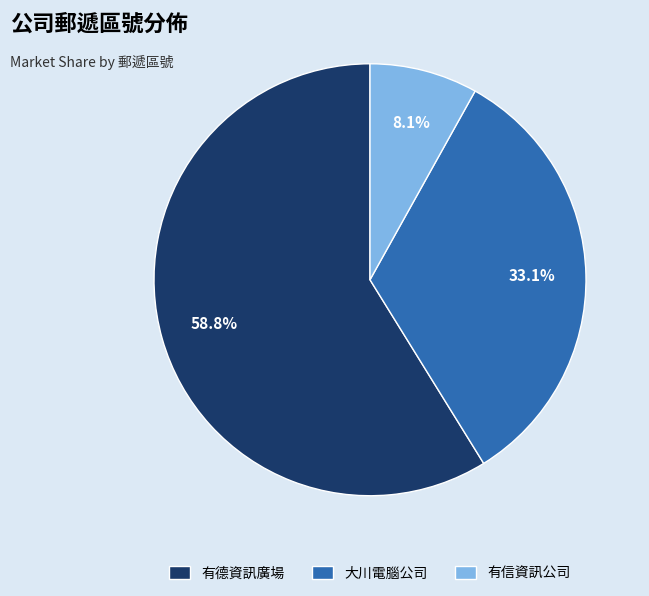

Rank the categories by value from lowest to highest.

有信資訊公司, 大川電腦公司, 有德資訊廣場